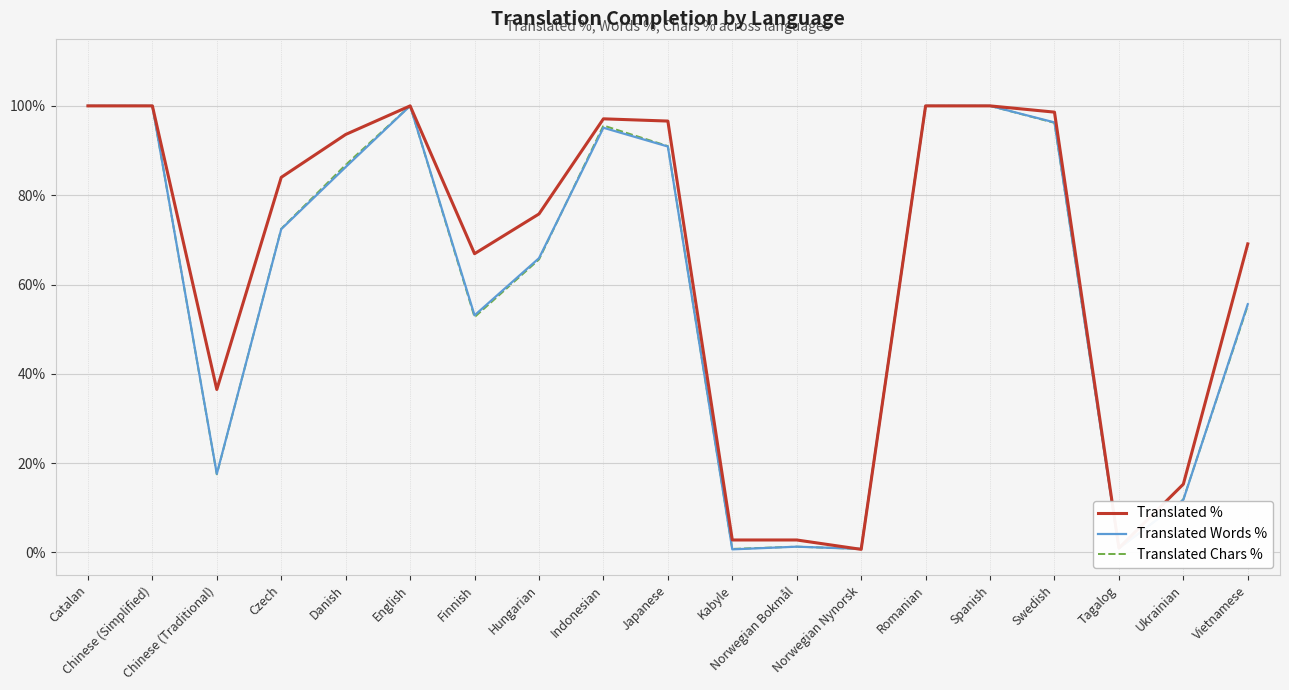

What is the spread (max minus min) of values at Japanese?

5.7